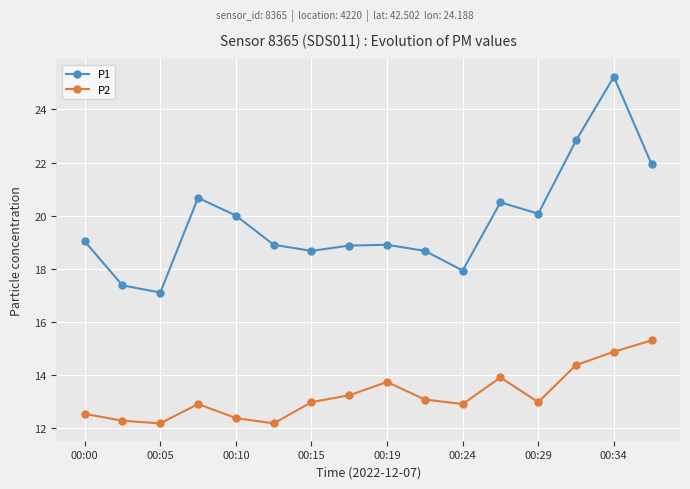

True or false: P2 and P1 intersect in this chart.

False